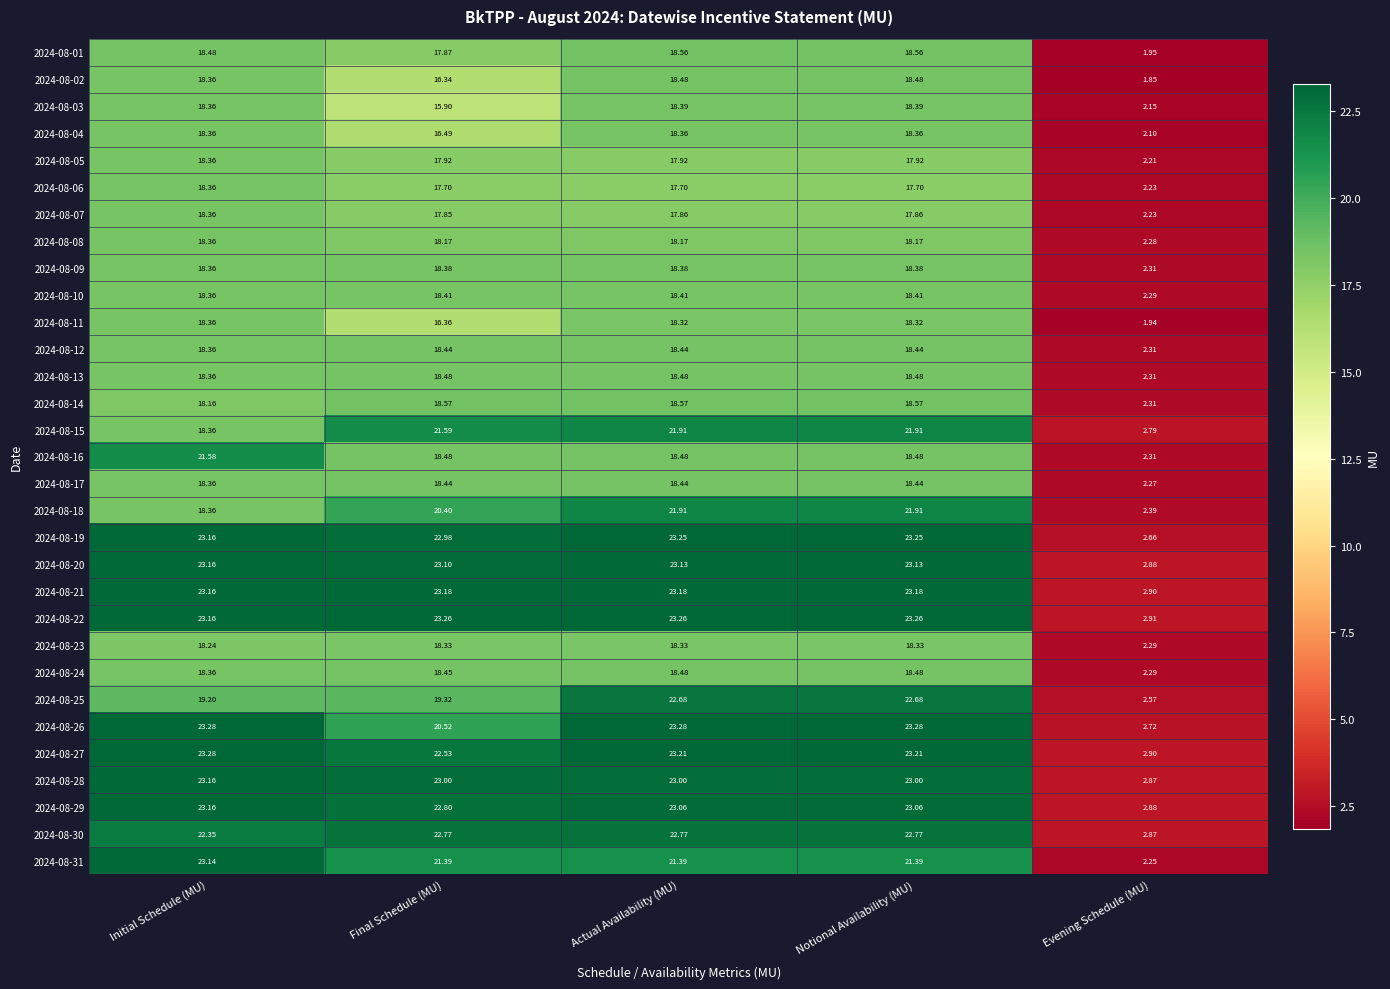

What is the spread (max minus min) of values at Final Schedule (MU)?

7.4